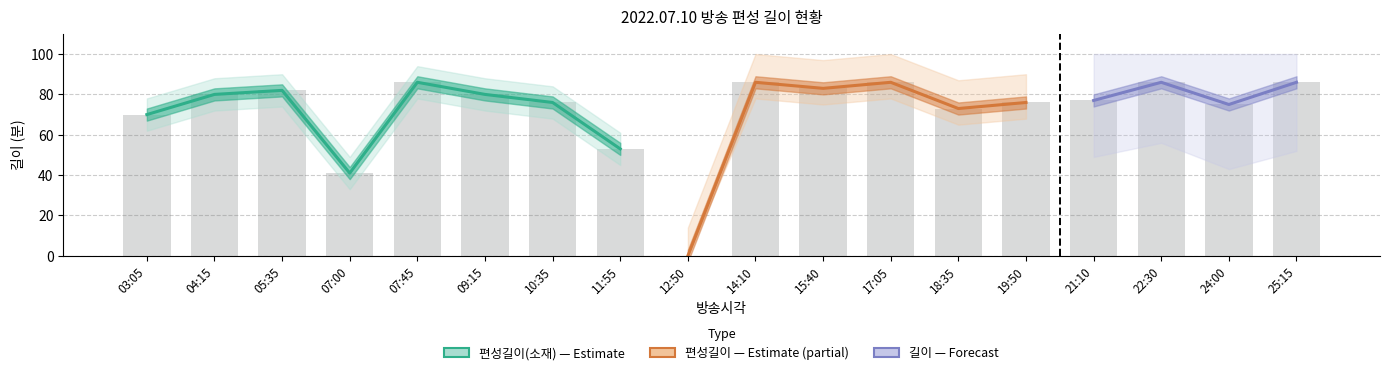

What are all the series names shown in the legend?

편성길이(소재), 길이, 편성길이